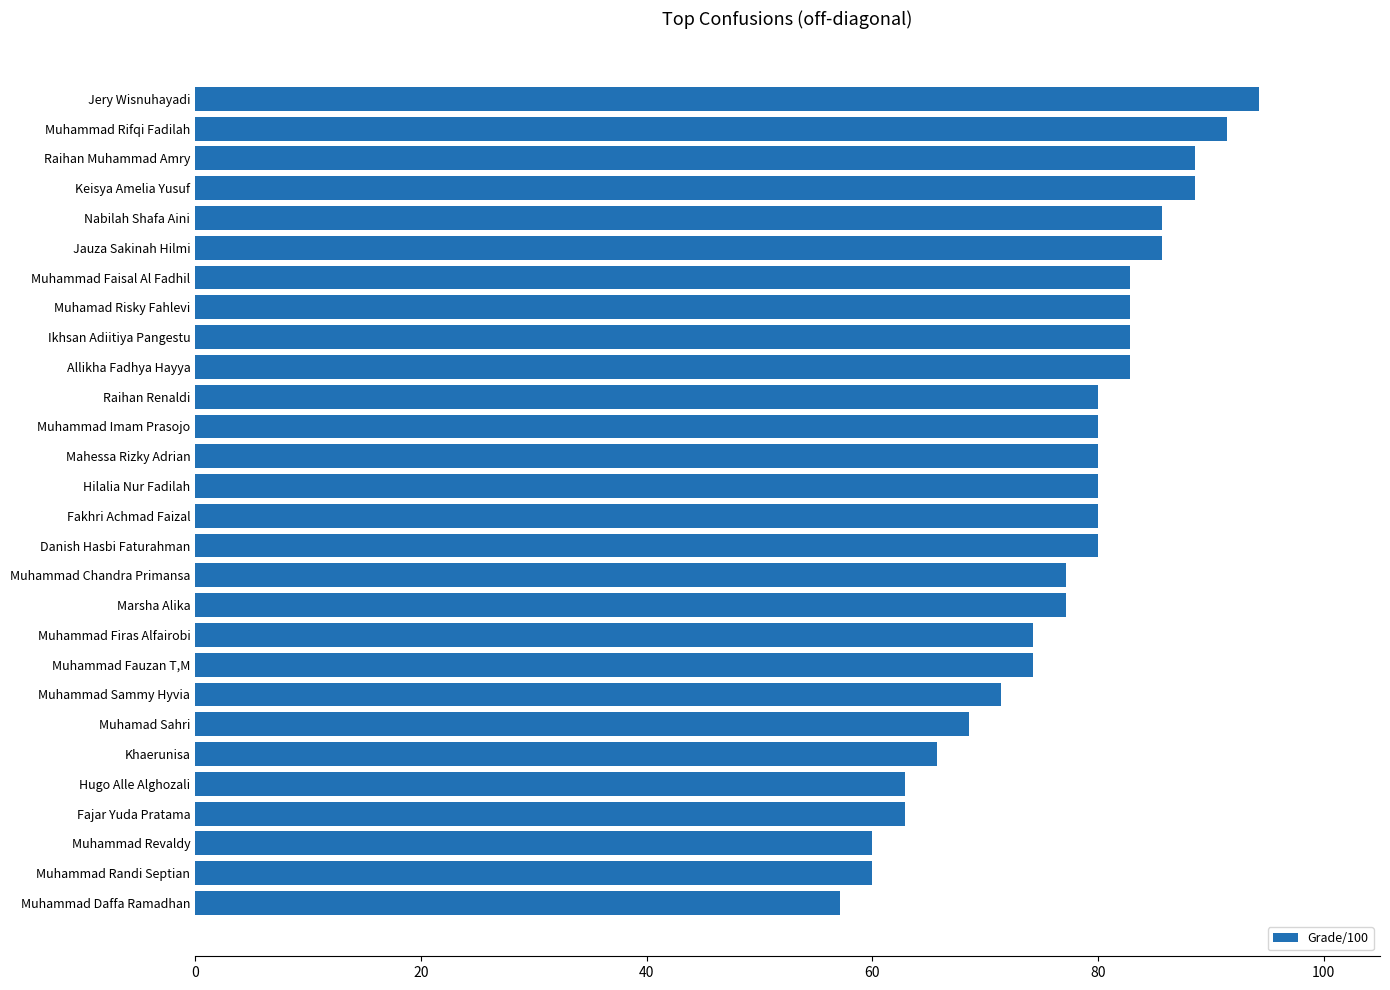

The chart shows a value of 80.0 at Danish Hasbi Faturahman. True or false?

True